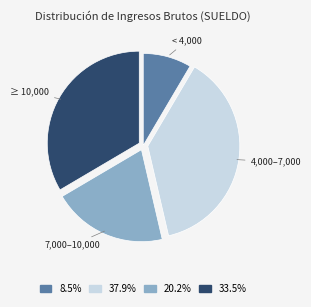

Does any single category account for the majority?

No